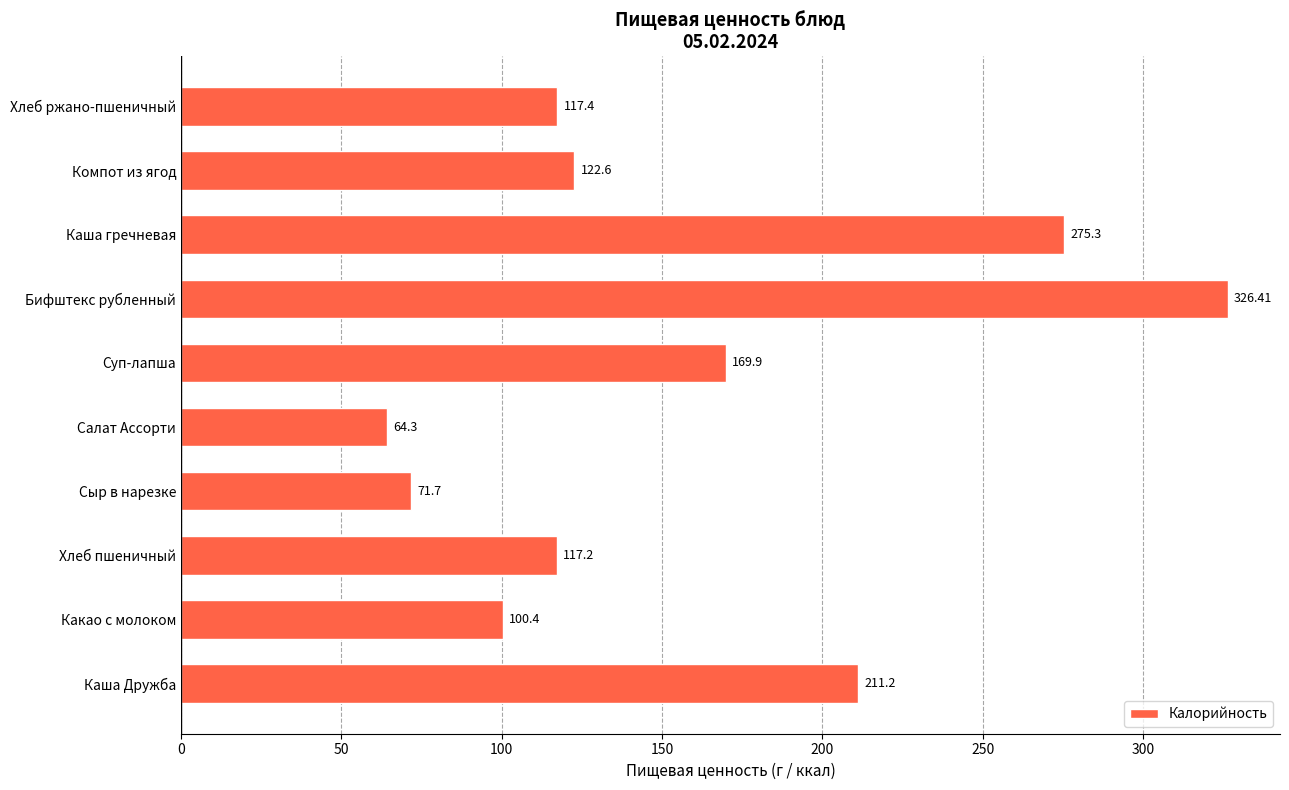

What is the change in value from Салат Ассорти to Суп-лапша?

+105.6